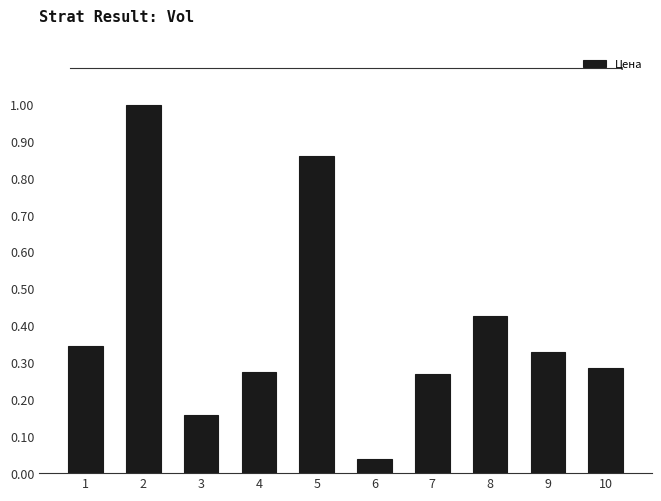

The chart shows a value of 0.4 at 4. True or false?

False